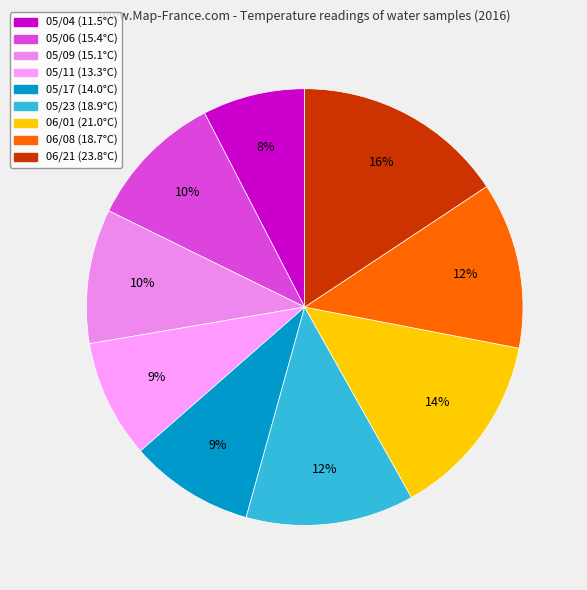

Which slice is the smallest?

05/04